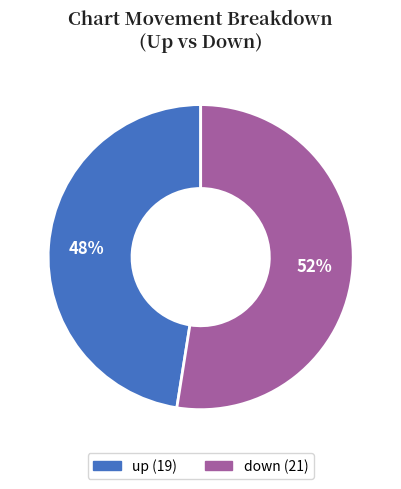

What is the largest slice in the pie chart?

down